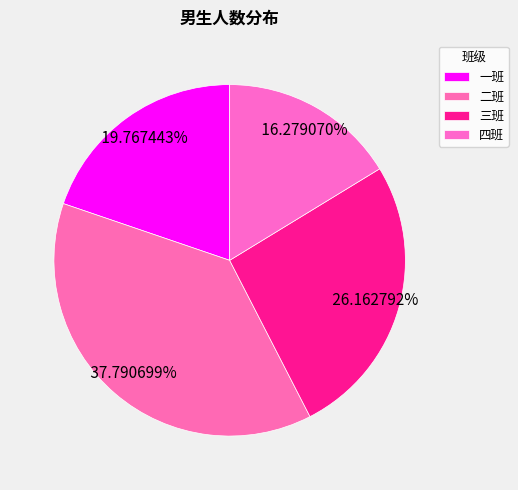

Does any single category account for the majority?

No